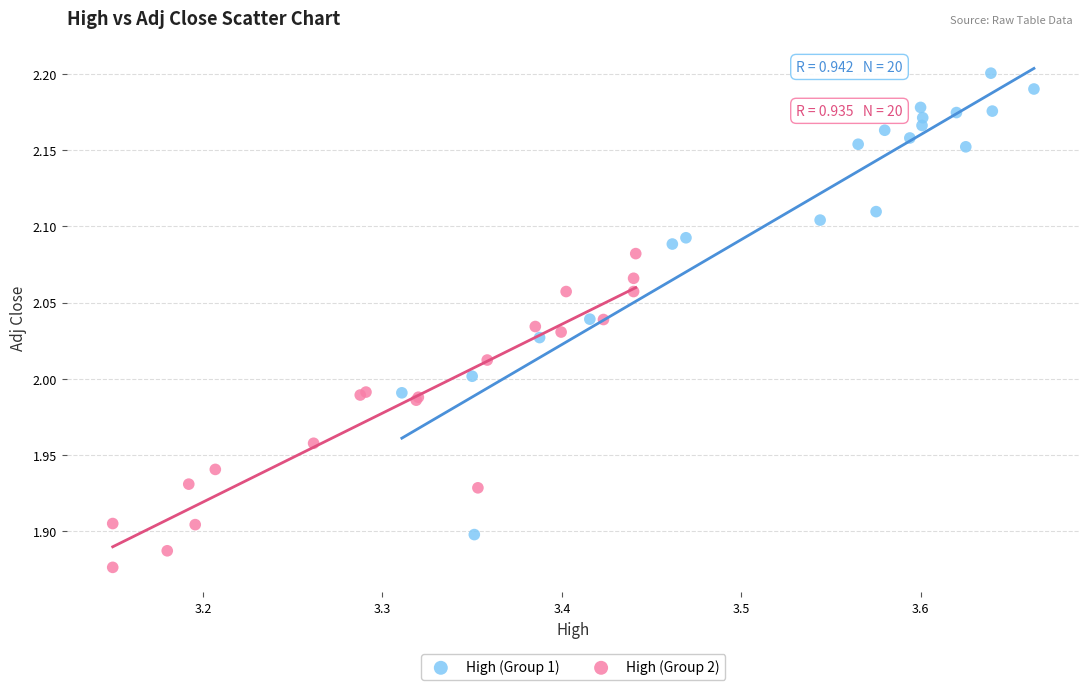

Which series contains the highest Y value?

High (Group 1)